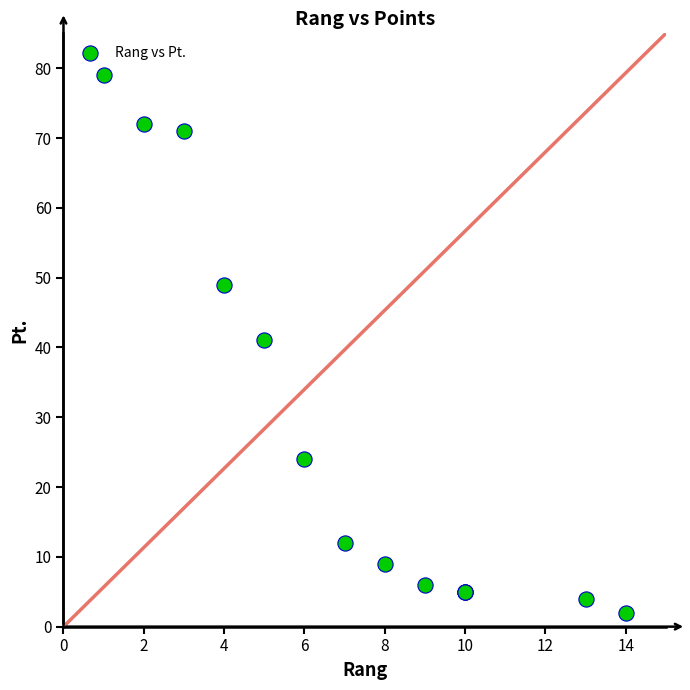

What Y value in the scatter plot is closest to 40?

41